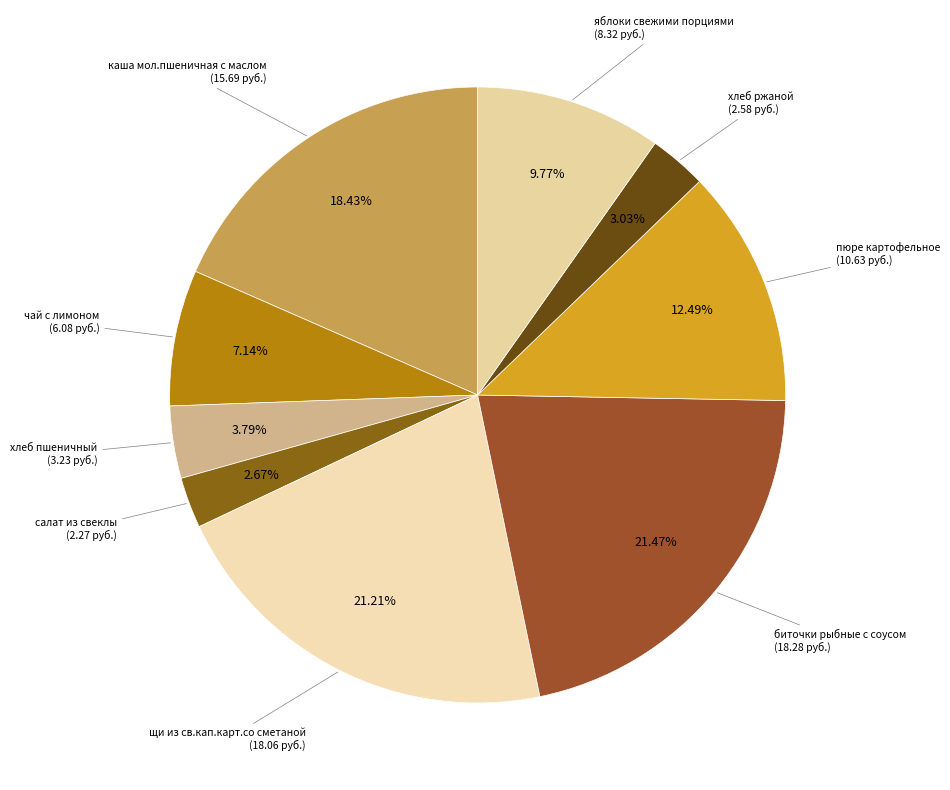

Is there any slice that represents more than half of the pie?

No